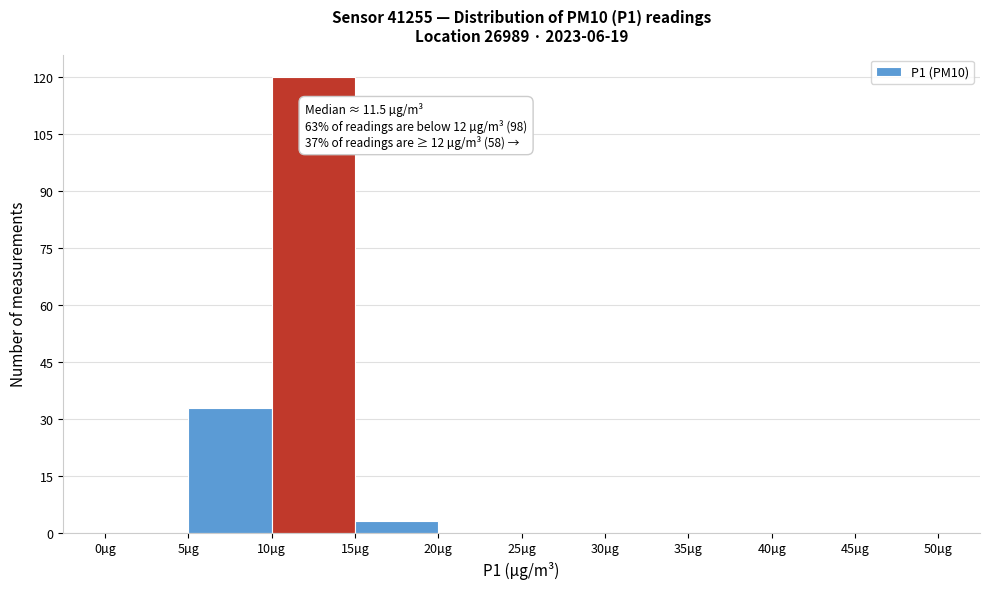

Over which range of the x-axis is the bar tallest?

10 to 15